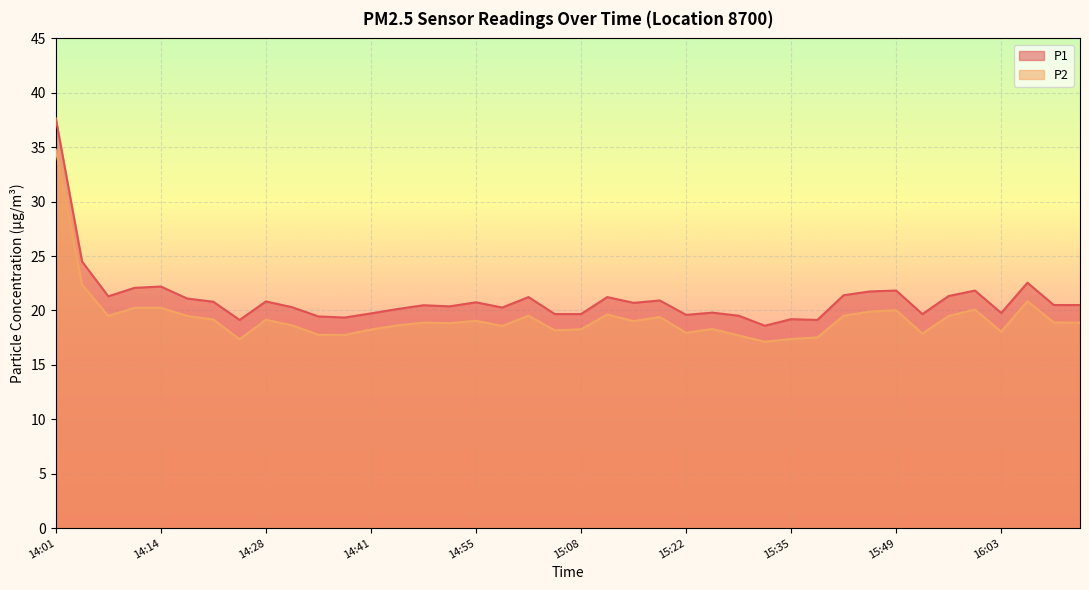

What are all the series names shown in the legend?

P1, P2